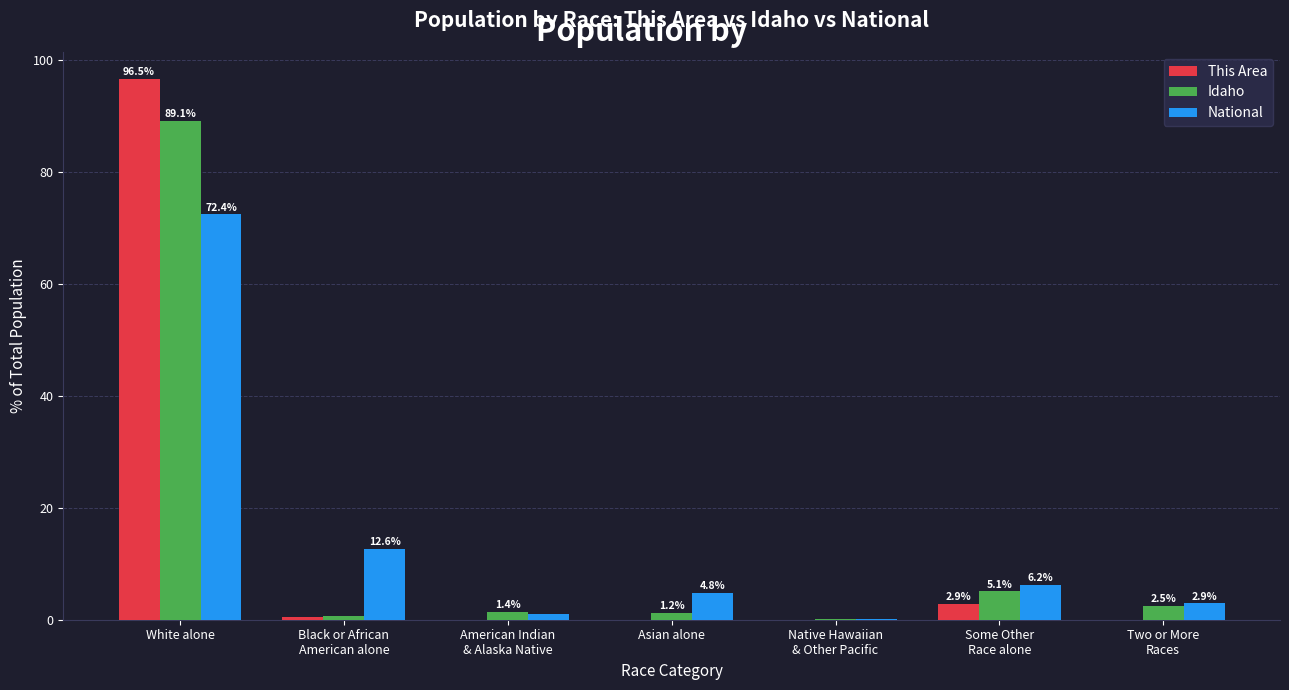

Where does the National series first go above 4?

White alone